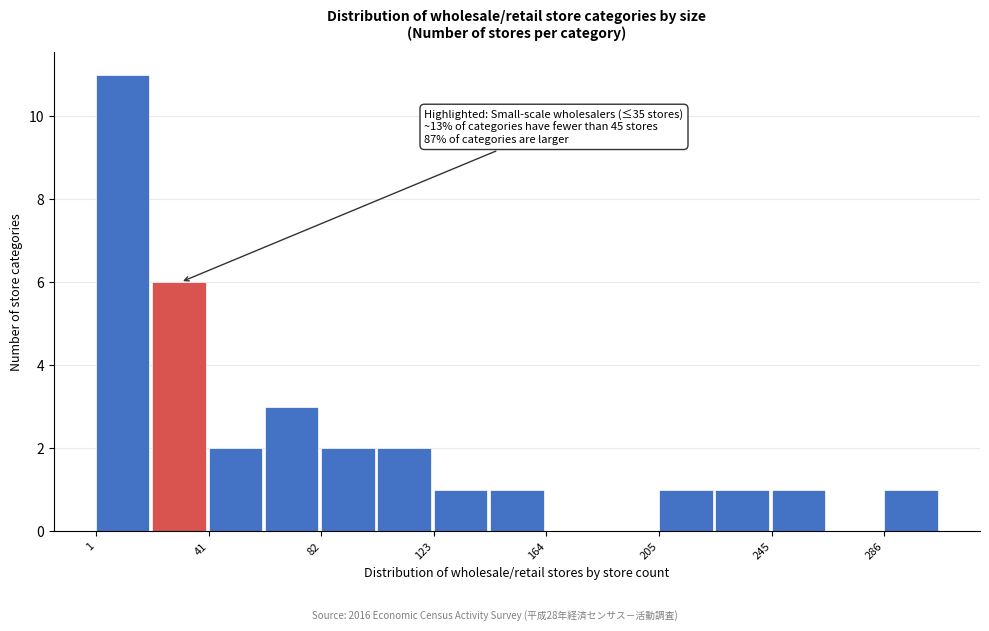

Which range on the x-axis has the tallest bar?

0 to 20